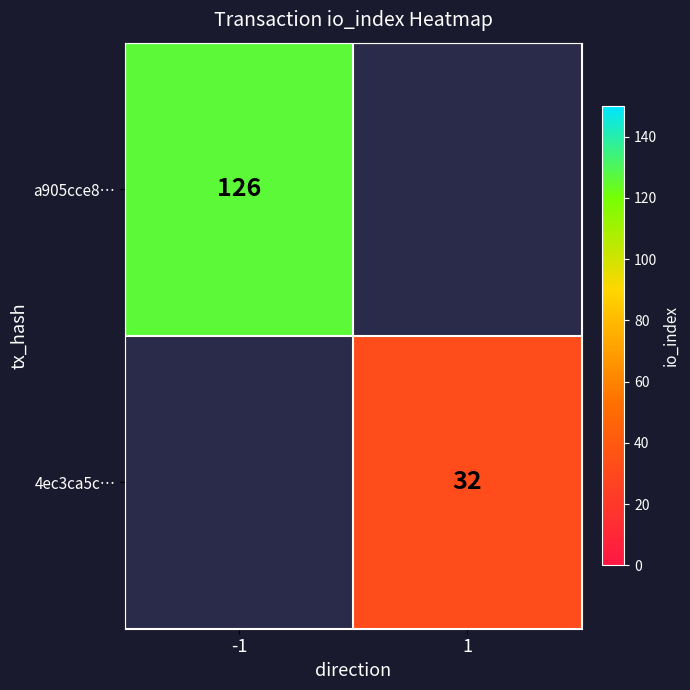

The a905cce8… series shows 190 at -1. True or false?

False